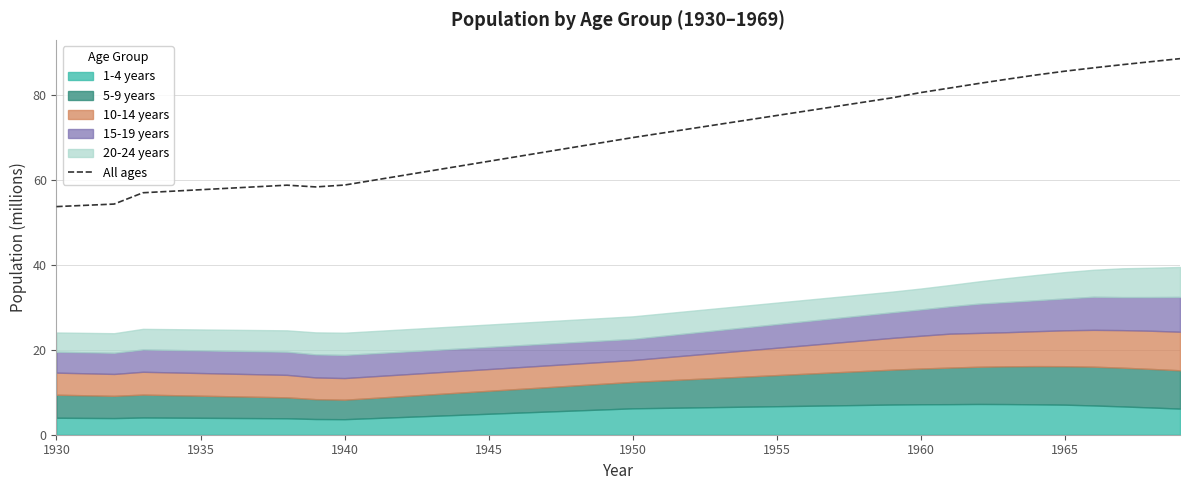

What is the minimum value for All ages?

53.7